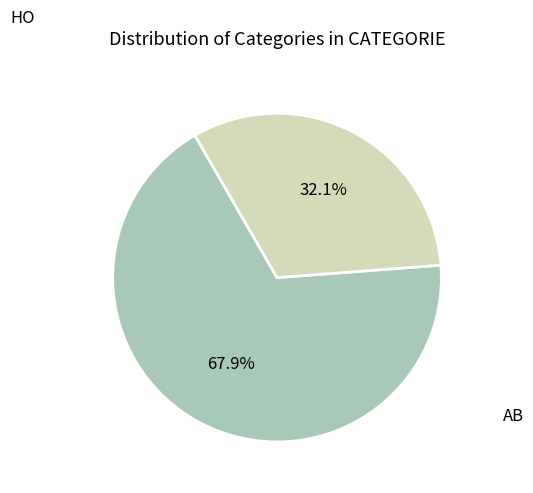

Is there a majority slice in this chart?

Yes